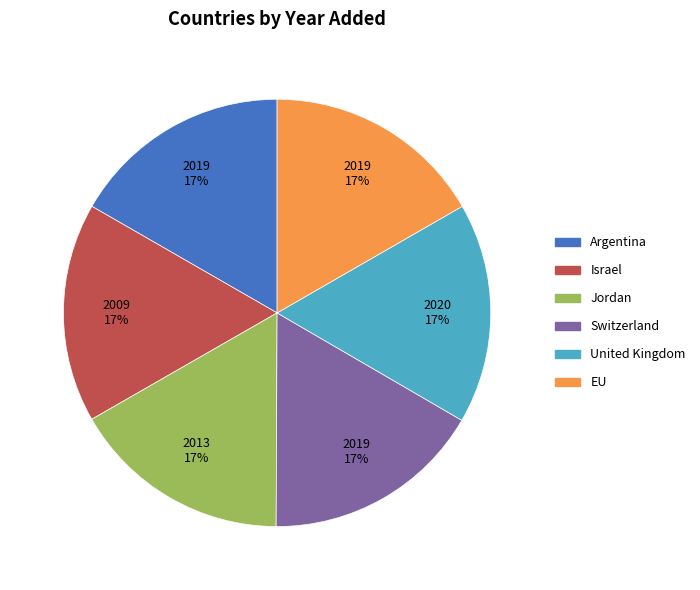

Do Israel and Switzerland together represent more than half of the pie?

No